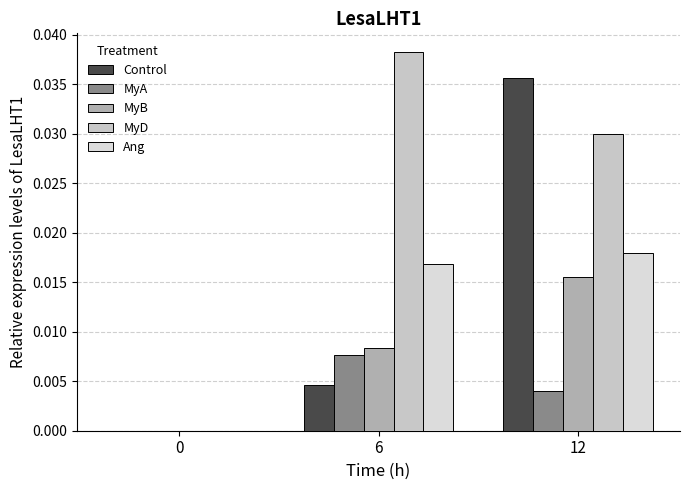

Between 6 and 12, which series saw the biggest shift?

Control